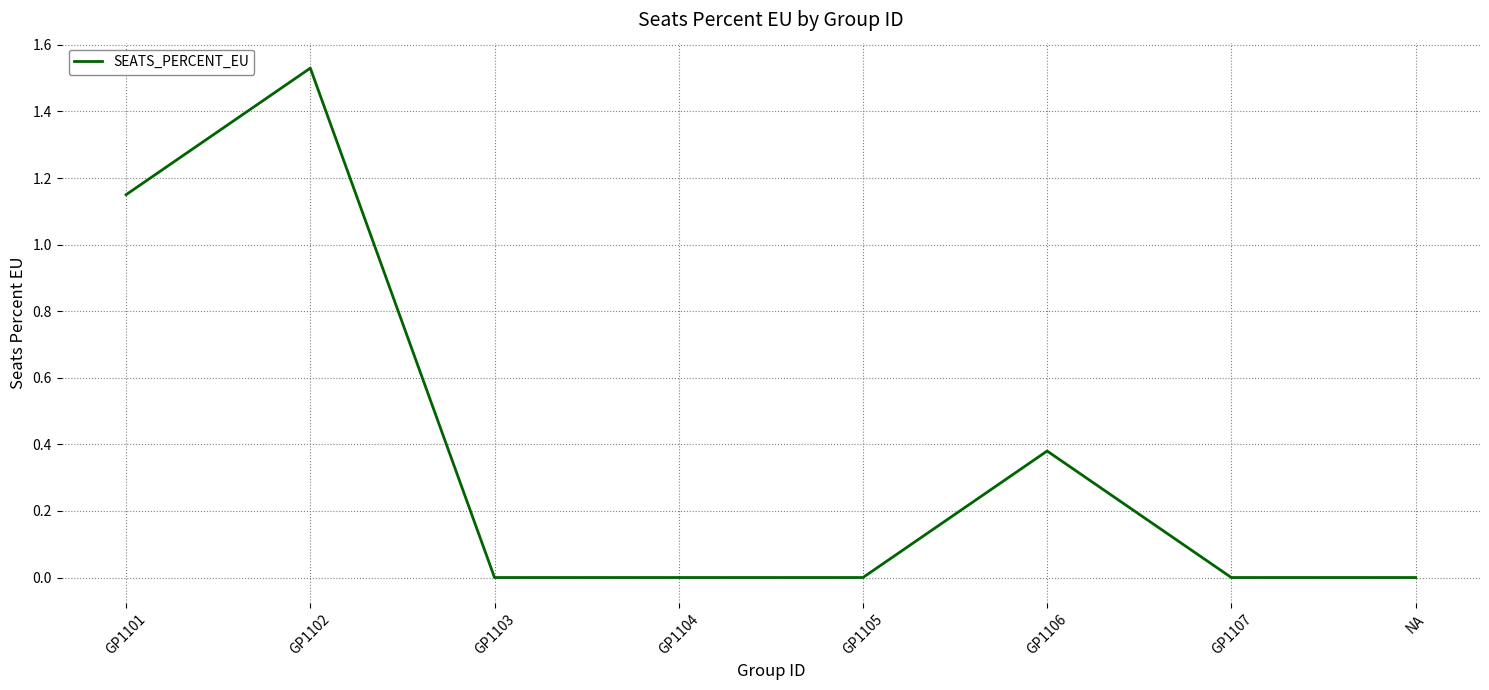

True or false: the data has more than 1 interior local peaks.

True